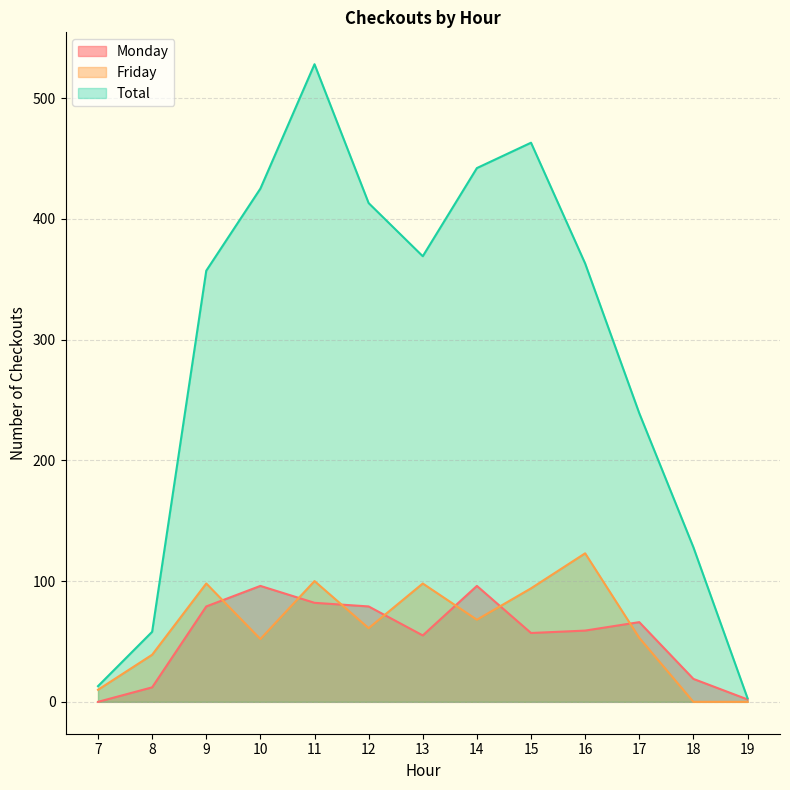

In Total, how many points are lower than both neighbors (excluding endpoints)?

1